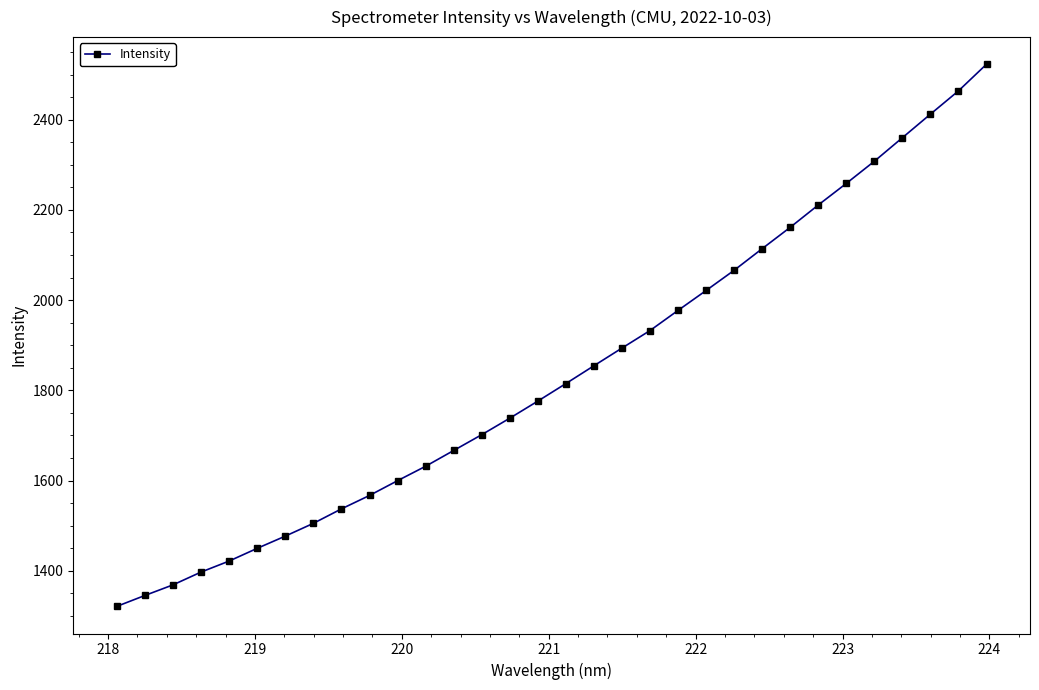

What is the greatest value displayed?

2522.9